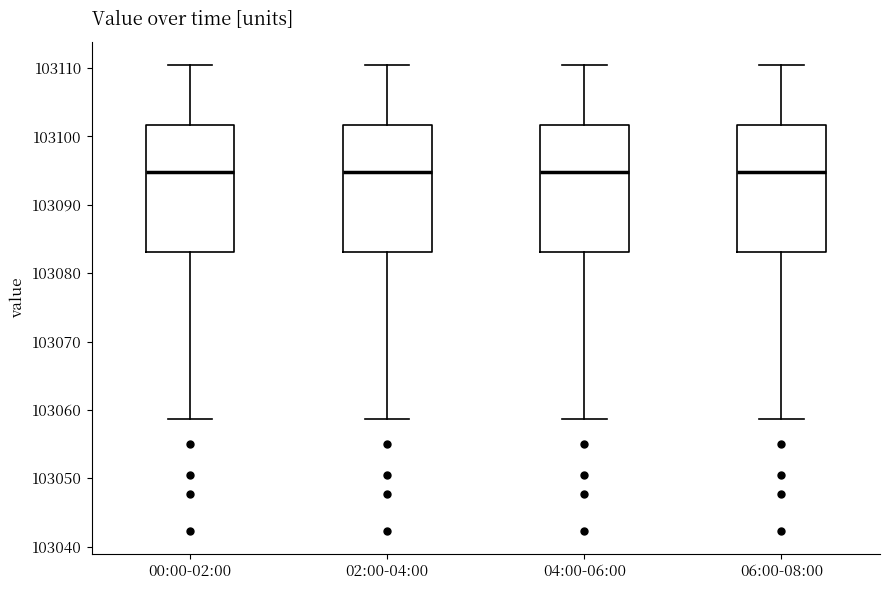

Reading left to right, transcribe this box plot: for each box, give where its median line is, the range the box spans, and where its two whiskers end, as read against the y-axis. The values are not printed on the chart, so give them approximately, as read against the axis.

00:00-02:00: median 103095, box 103083 to 103102, whiskers 103059 to 103110
02:00-04:00: median 103095, box 103083 to 103102, whiskers 103059 to 103110
04:00-06:00: median 103095, box 103083 to 103102, whiskers 103059 to 103110
06:00-08:00: median 103095, box 103083 to 103102, whiskers 103059 to 103110